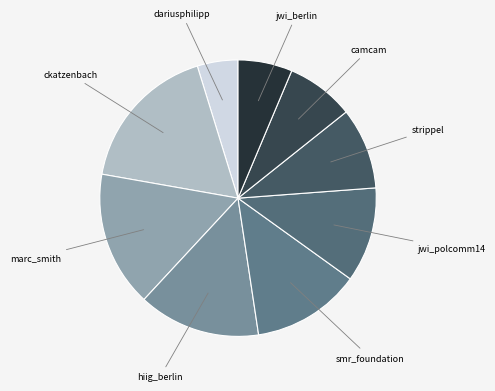

The strippel slice represents 10% of the pie. True or false?

True